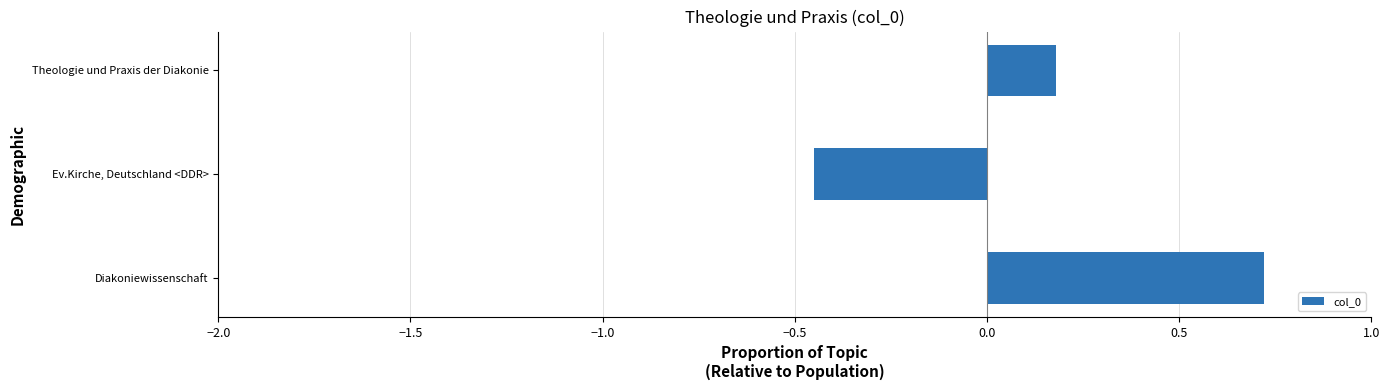

The value at Ev.Kirche, Deutschland <DDR> is -0.1. True or false?

False